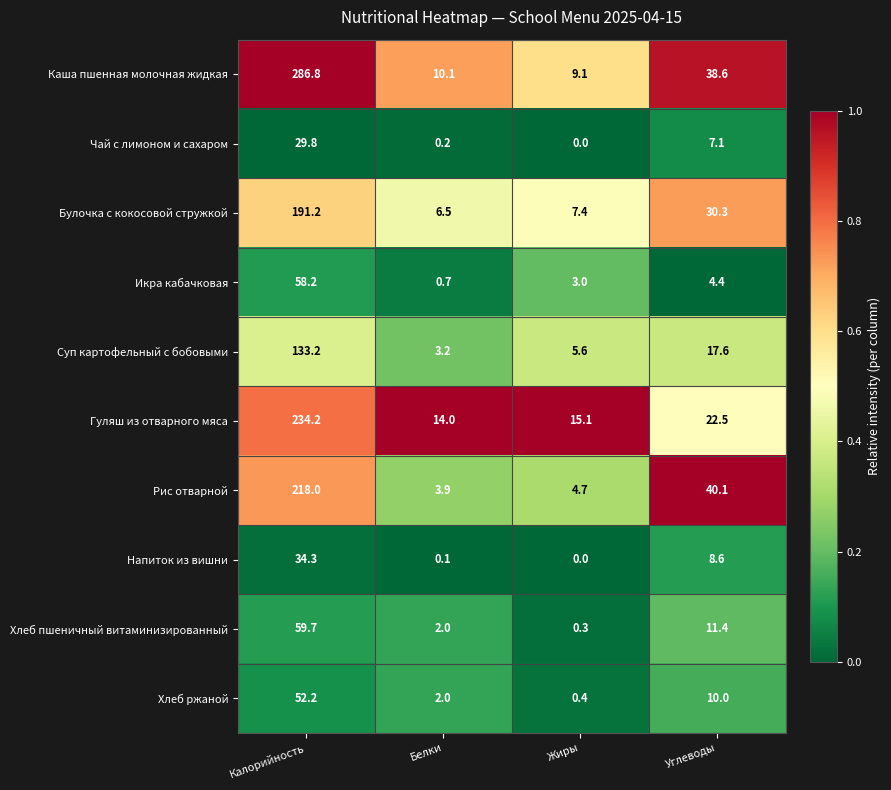

What is the difference between the maximum and minimum values in the Чай с лимоном и сахаром series?

29.8